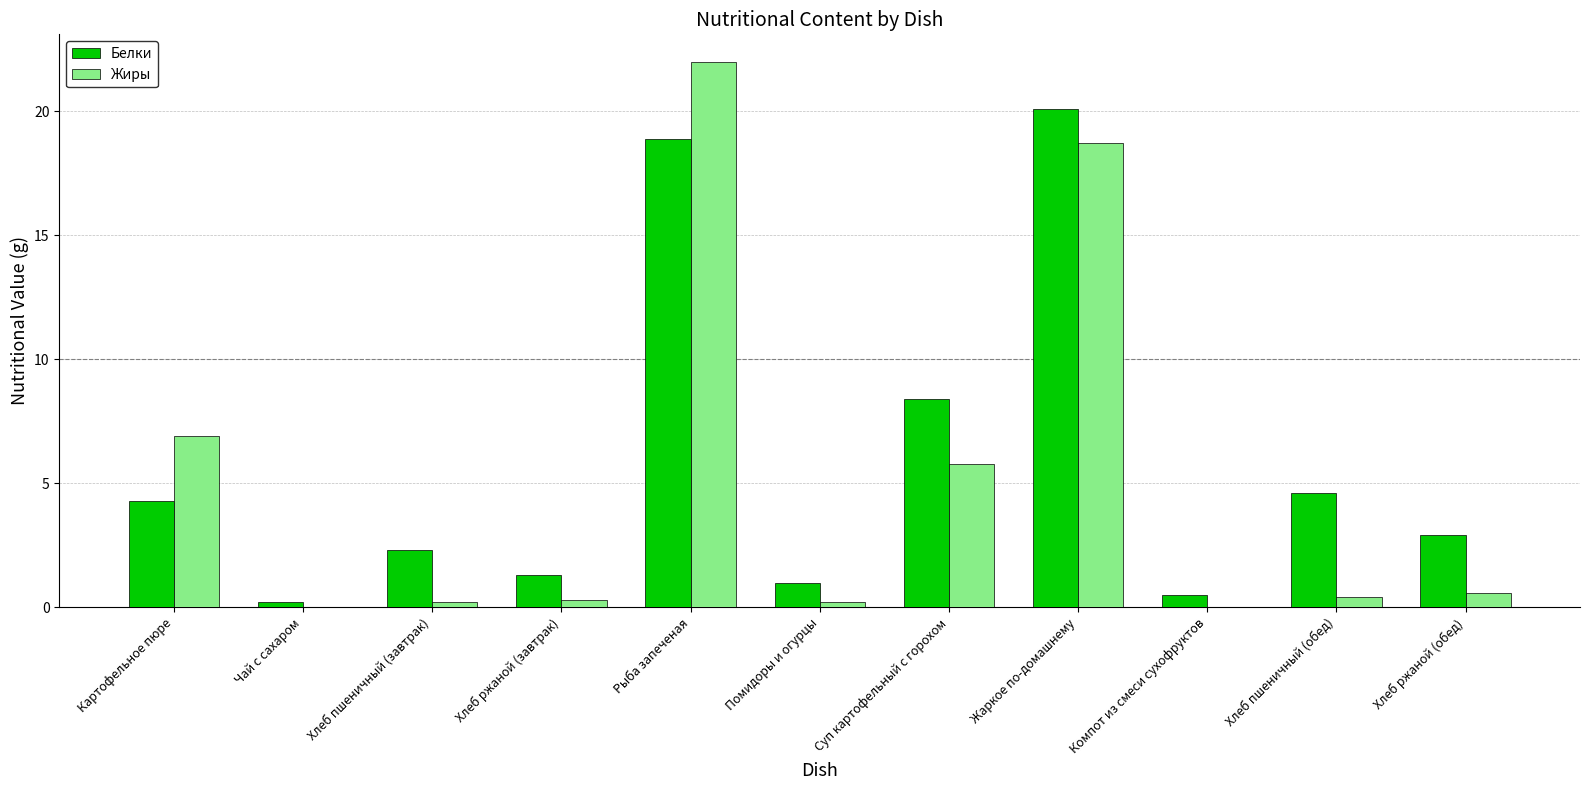

Between Рыба запеченая and Суп картофельный с горохом, which series saw the biggest shift?

Жиры